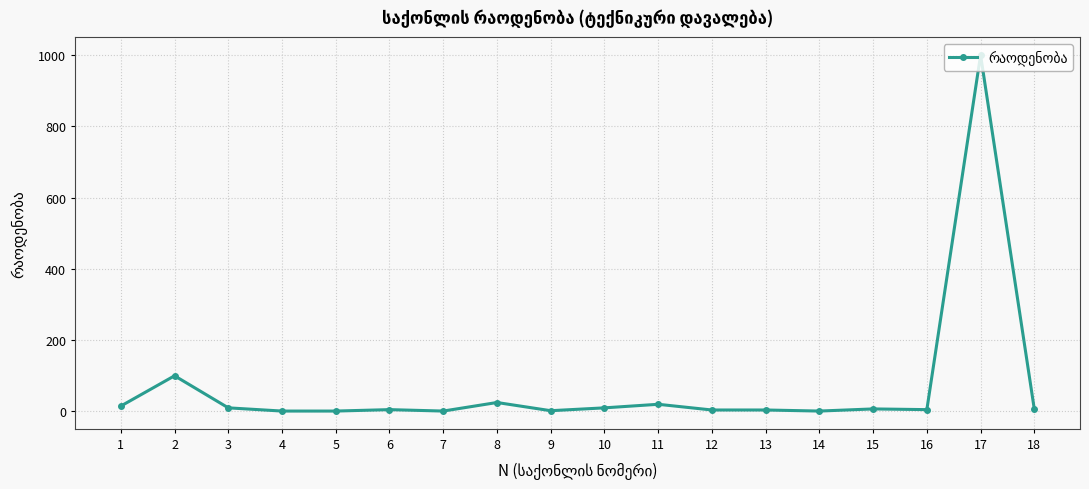

What is the sum of all values?

1217